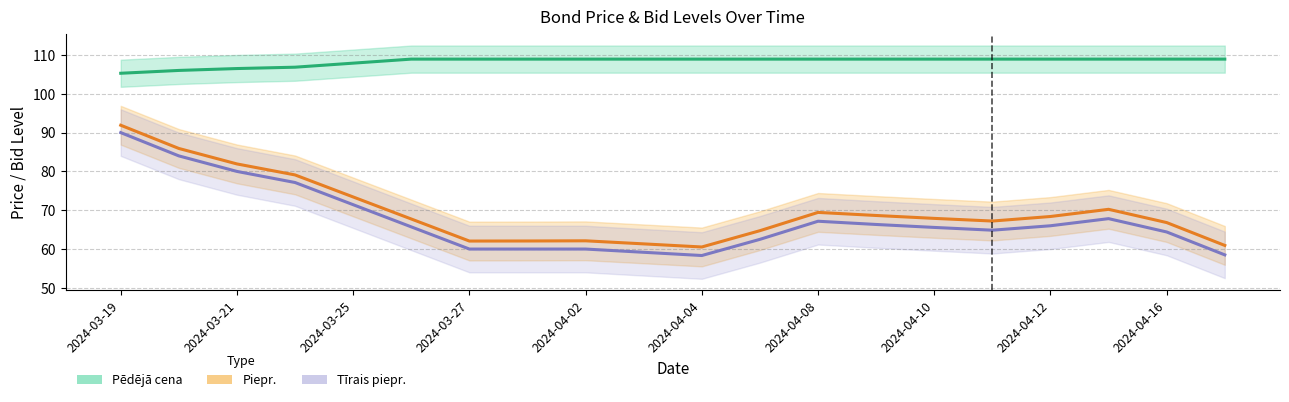

What are all the series names shown in the legend?

Pēdējā cena, Piepr., Tīrais piepr.